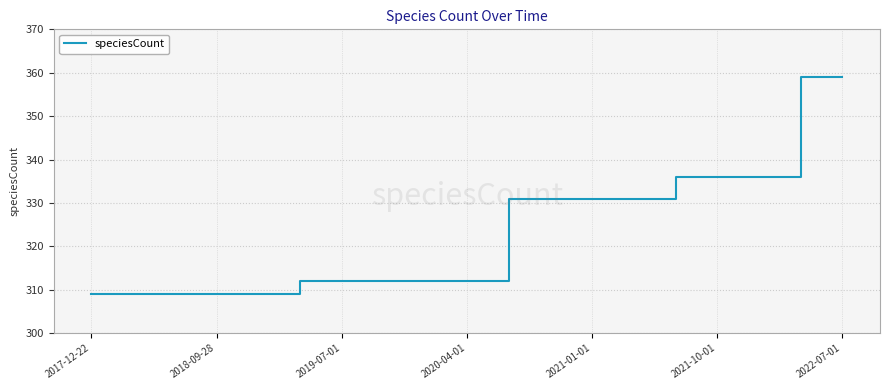

What is the greatest value displayed?

359